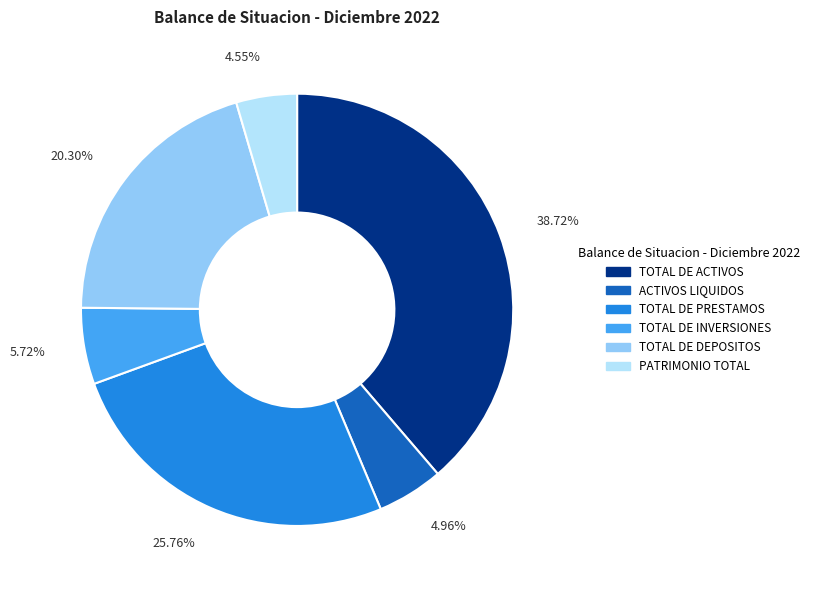

What percentage is the TOTAL DE ACTIVOS slice, to the nearest percent?

39%